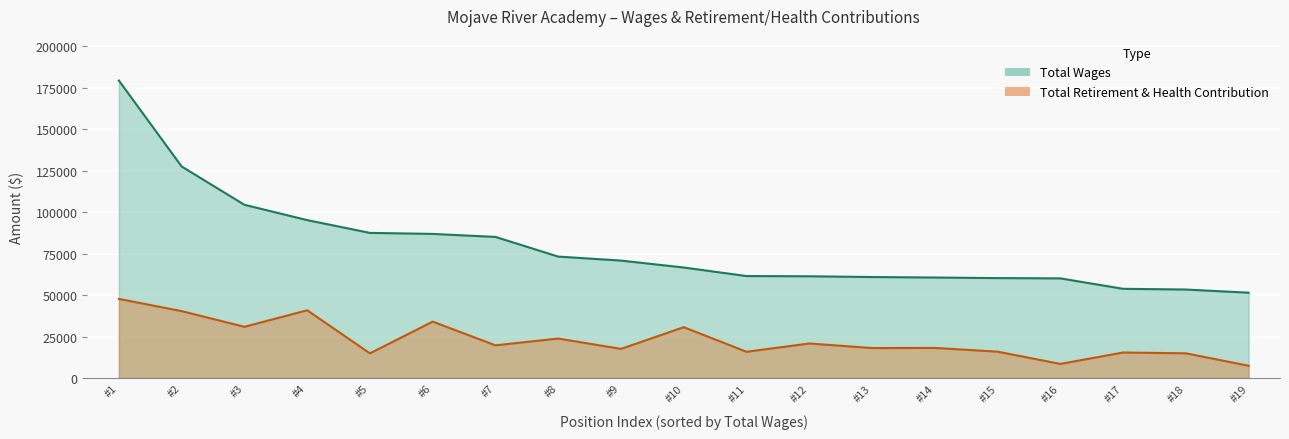

How many lines are shown in the chart?

2